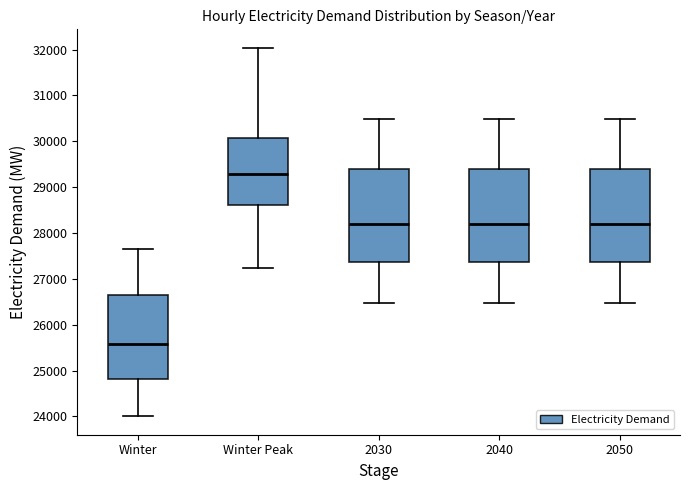

Reading left to right, transcribe this box plot: for each box, give where its median line is, the range the box spans, and where its two whiskers end, as read against the y-axis. The values are not printed on the chart, so give them approximately, as read against the axis.

Winter: median 25600, box 24800 to 26600, whiskers 24000 to 27600
Winter Peak: median 29300, box 28600 to 30100, whiskers 27200 to 32000
2030: median 28200, box 27400 to 29400, whiskers 26500 to 30500
2040: median 28200, box 27400 to 29400, whiskers 26500 to 30500
2050: median 28200, box 27400 to 29400, whiskers 26500 to 30500